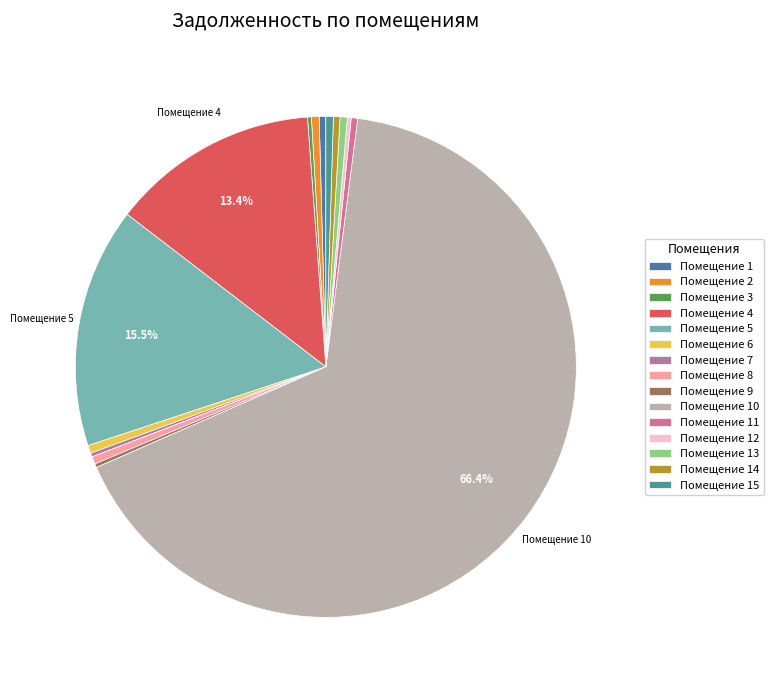

To the nearest percent, what is the difference between the largest and smallest slice percentages?

66%